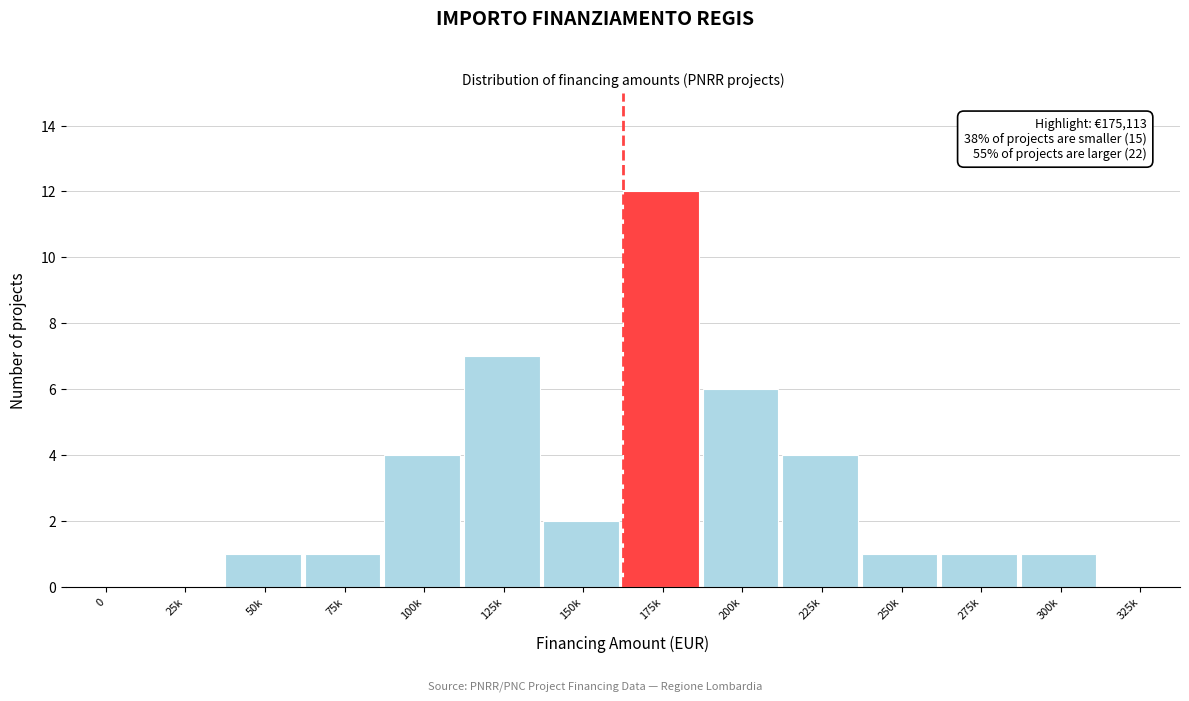

Reading left to right, extract all data points from this chart.

0=0	25k=0	50k=1	75k=1	100k=4	125k=7	150k=2	175k=12	200k=6	225k=4	250k=1	275k=1	300k=1	325k=0